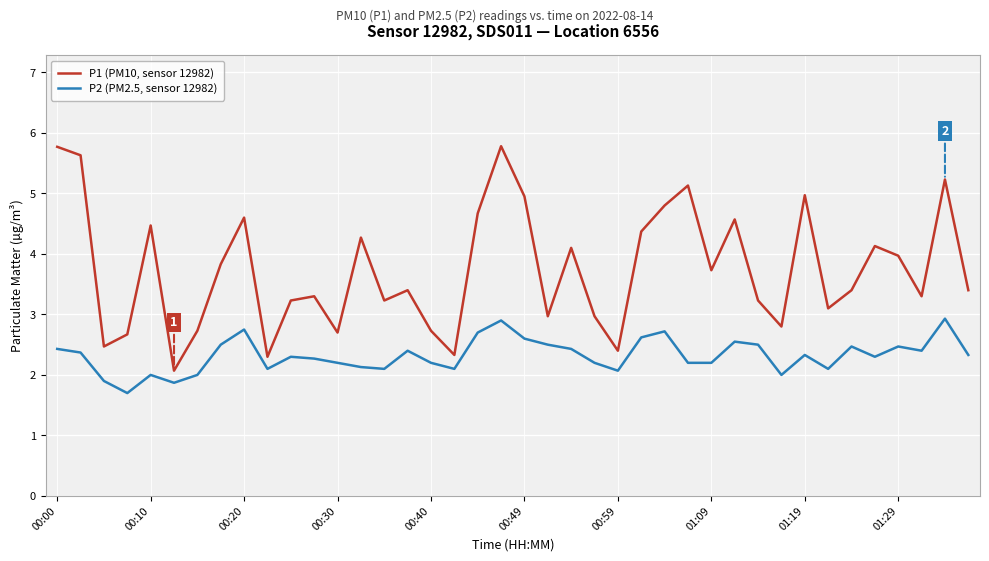

Which series has the widest spread of values?

P1 (PM10, sensor 12982)